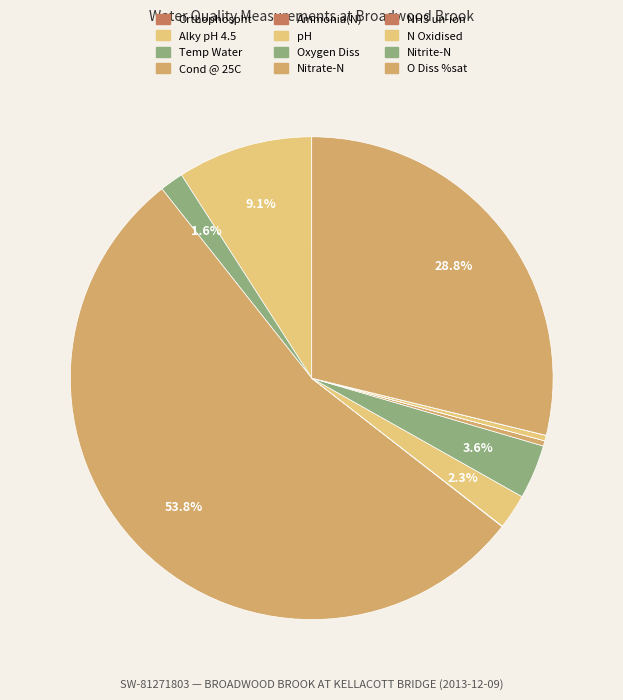

Is it true that pH is 11% of the pie?

False